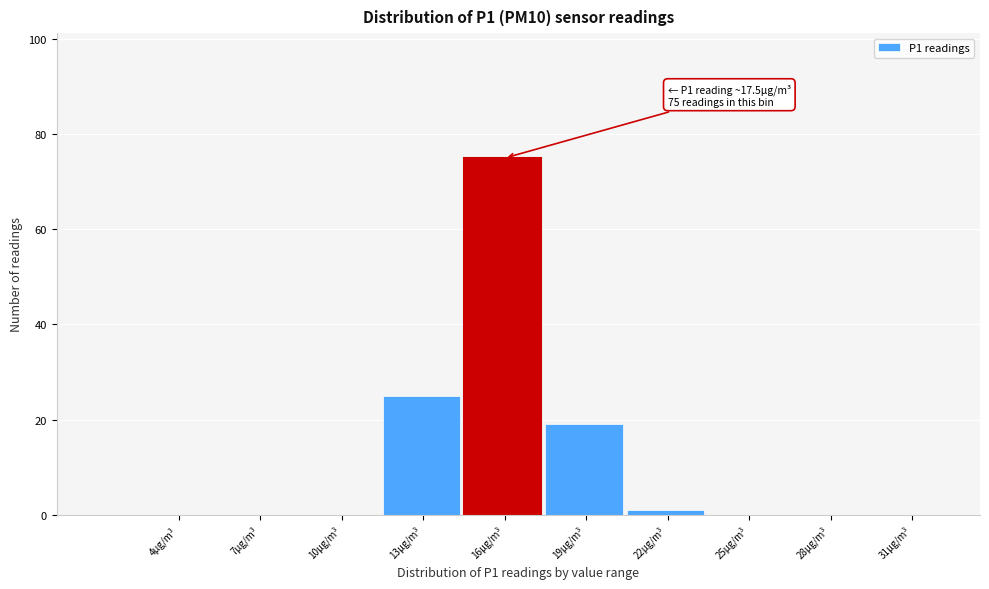

Reading left to right, what are all the values shown in this chart?

4µg/m³=0	7µg/m³=0	10µg/m³=0	13µg/m³=25	16µg/m³=75	19µg/m³=19	22µg/m³=1	25µg/m³=0	28µg/m³=0	31µg/m³=0